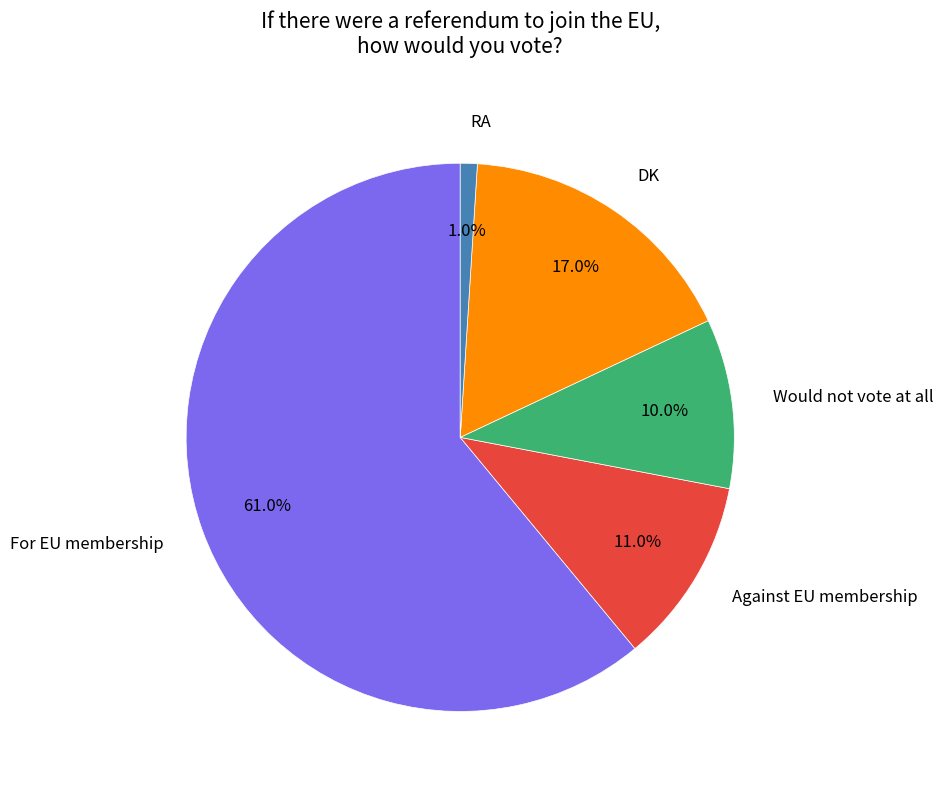

Which slice is the largest?

For EU membership